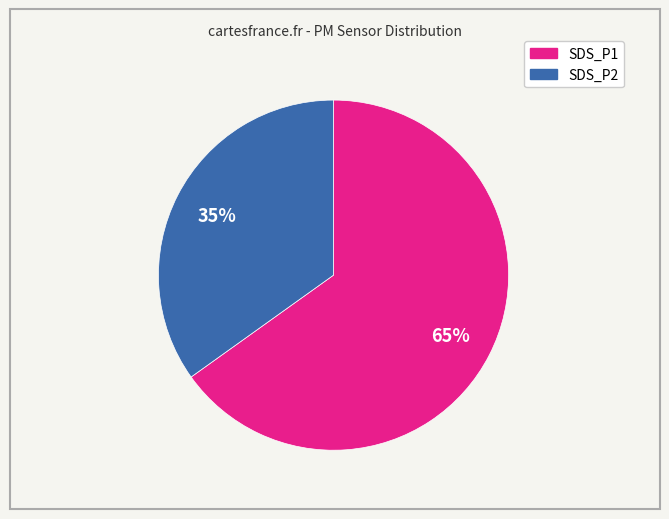

Is it true that SDS_P1 is 65% of the pie?

True